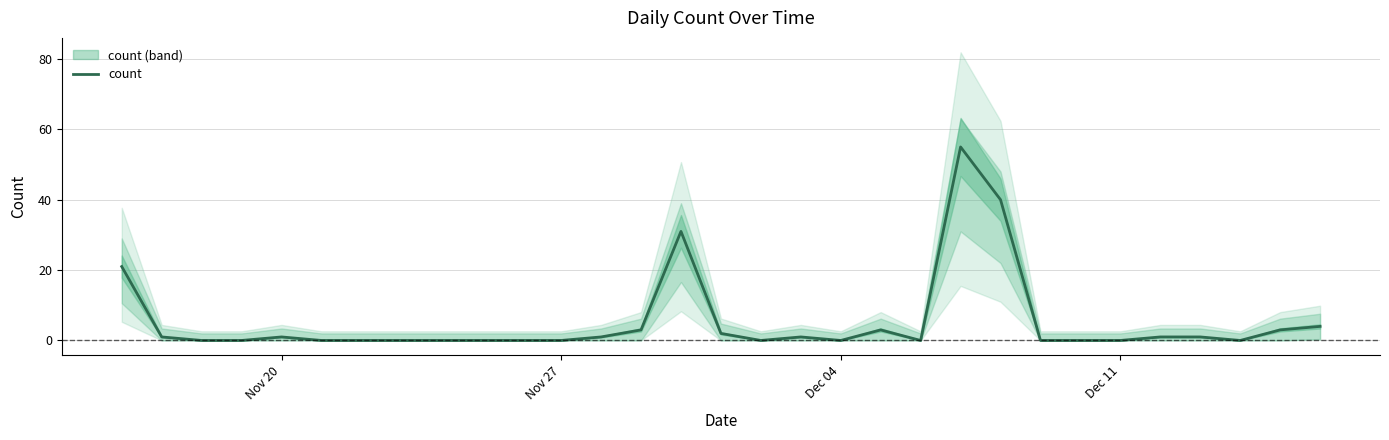

The value at 26 is 1. True or false?

False